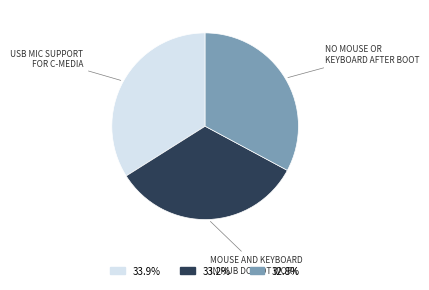

Is the sum of USB MIC SUPPORT FOR C-MEDIA and NO MOUSE OR KEYBOARD AFTER BOOT greater than half?

Yes